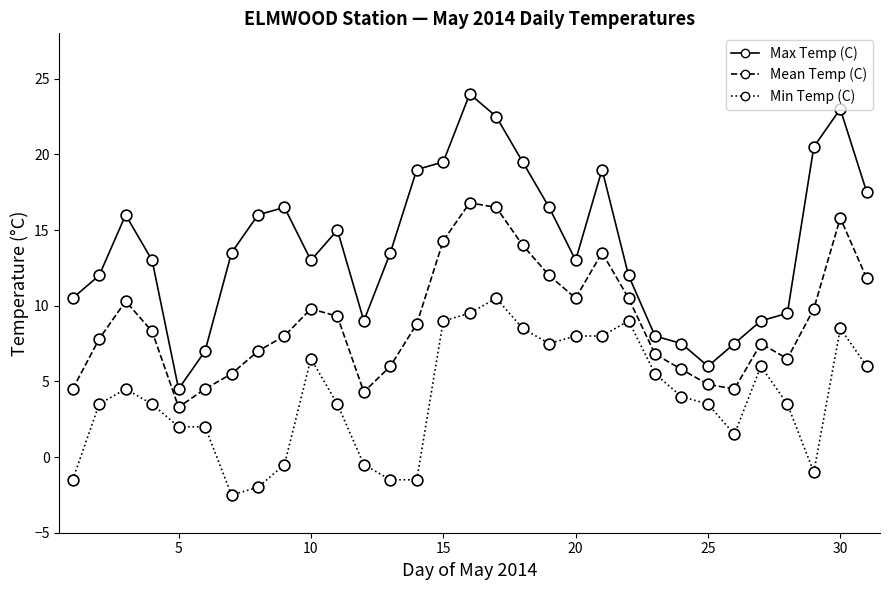

Which series has the largest total across all categories?

Max Temp (C)